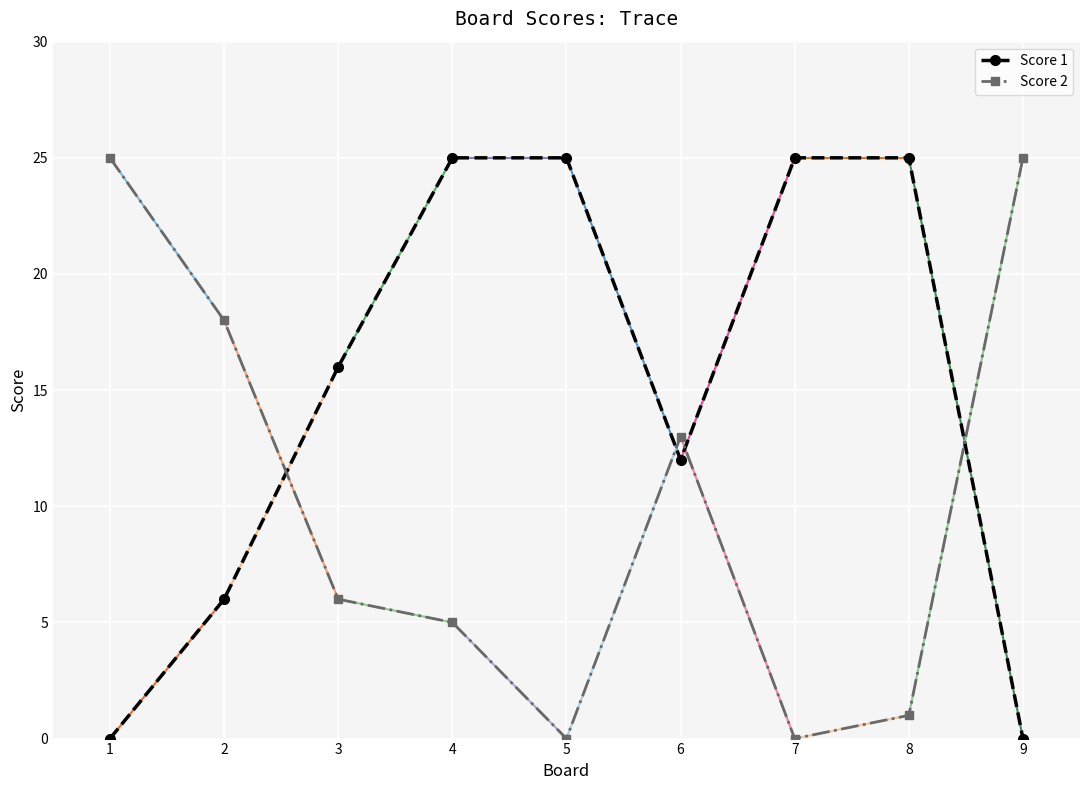

Reading left to right, what are all the values shown in this chart?

Score 1: 0	6	16	25	25	12	25	25	0
Score 2: 25	18	6	5	0	13	0	1	25